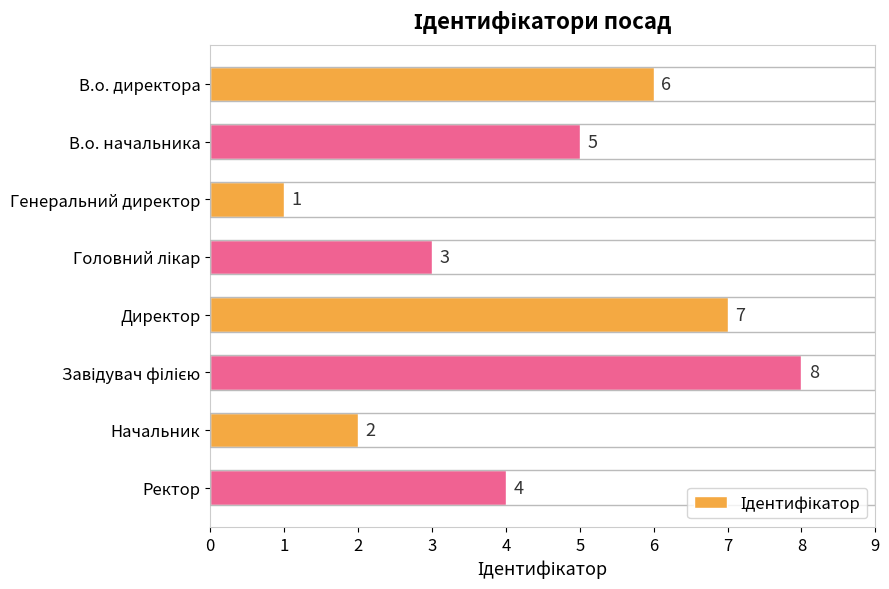

What is the label of the 3rd bar from the top?

Генеральний директор